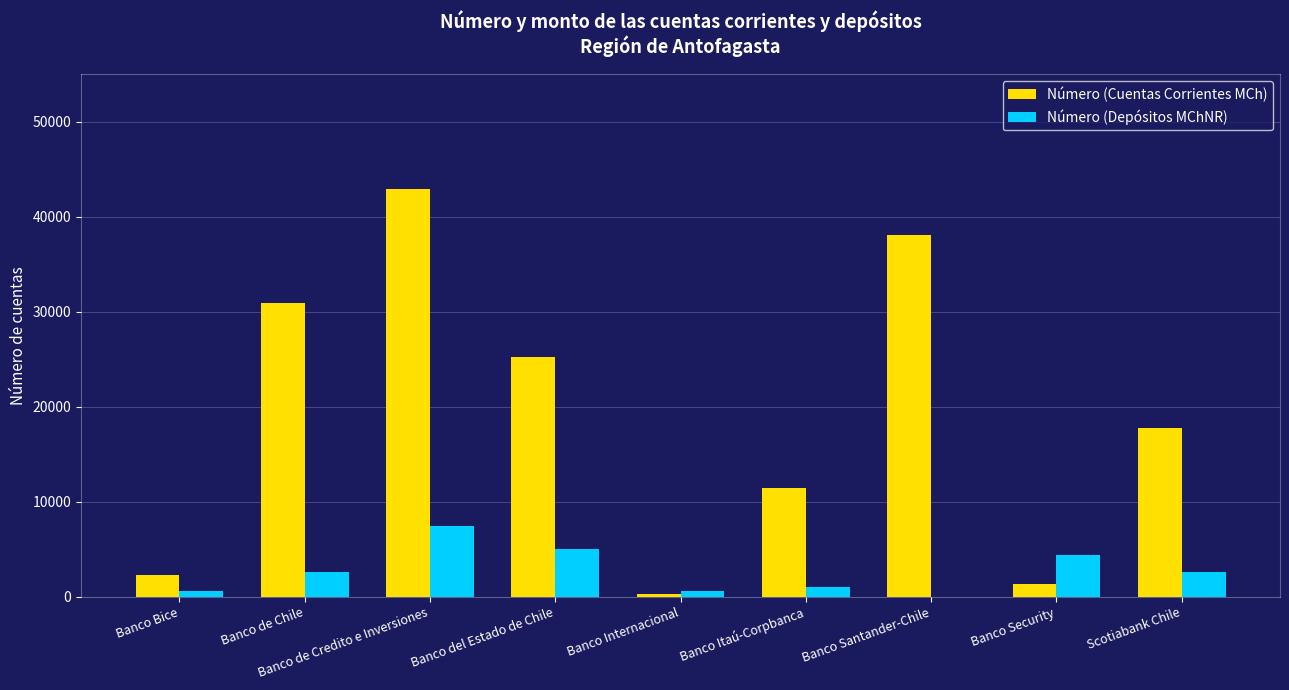

True or false: Número (Depósitos MChNR) has a value of 7443 at Banco de Credito e Inversiones.

True